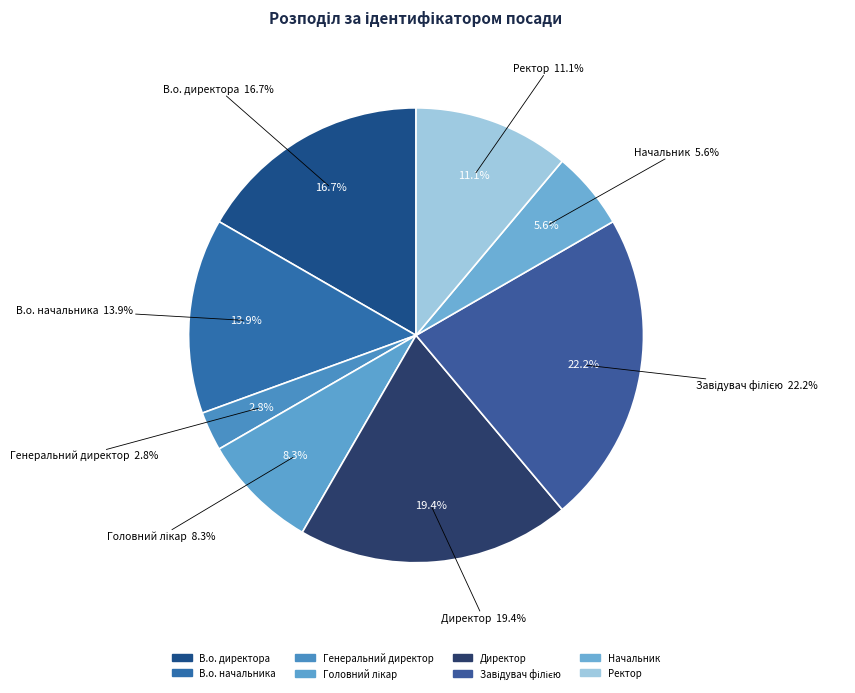

Approximately how many times larger is the value at Генеральний директор compared to В.о. директора?

0.2